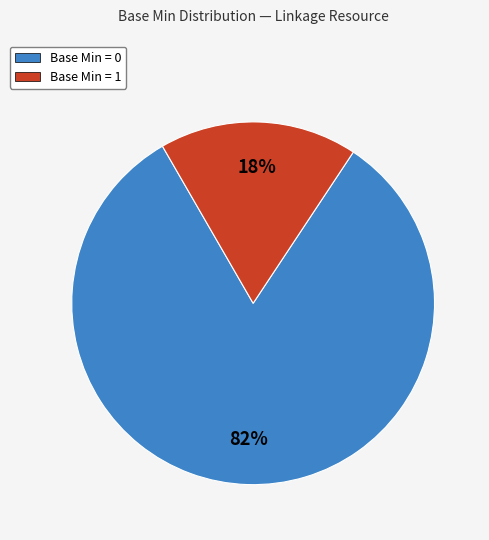

What is the smallest slice in the pie chart?

Base Min = 1